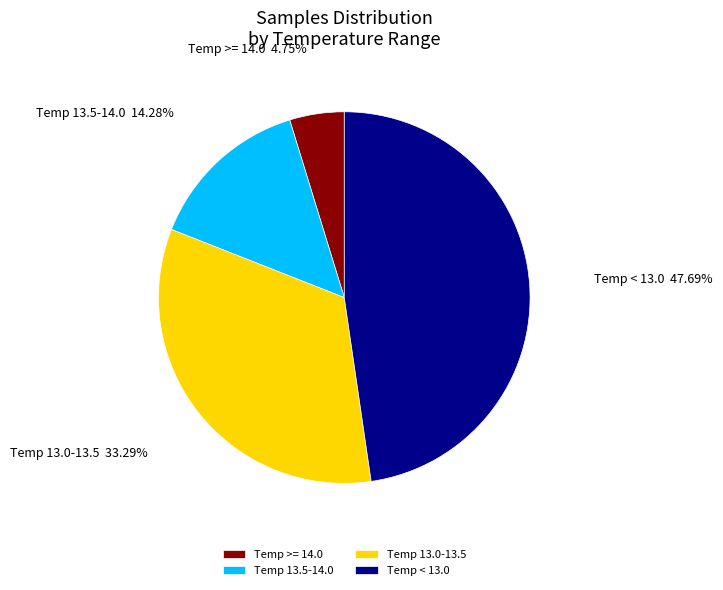

To the nearest percent, what is the difference between the largest and smallest slice percentages?

43%